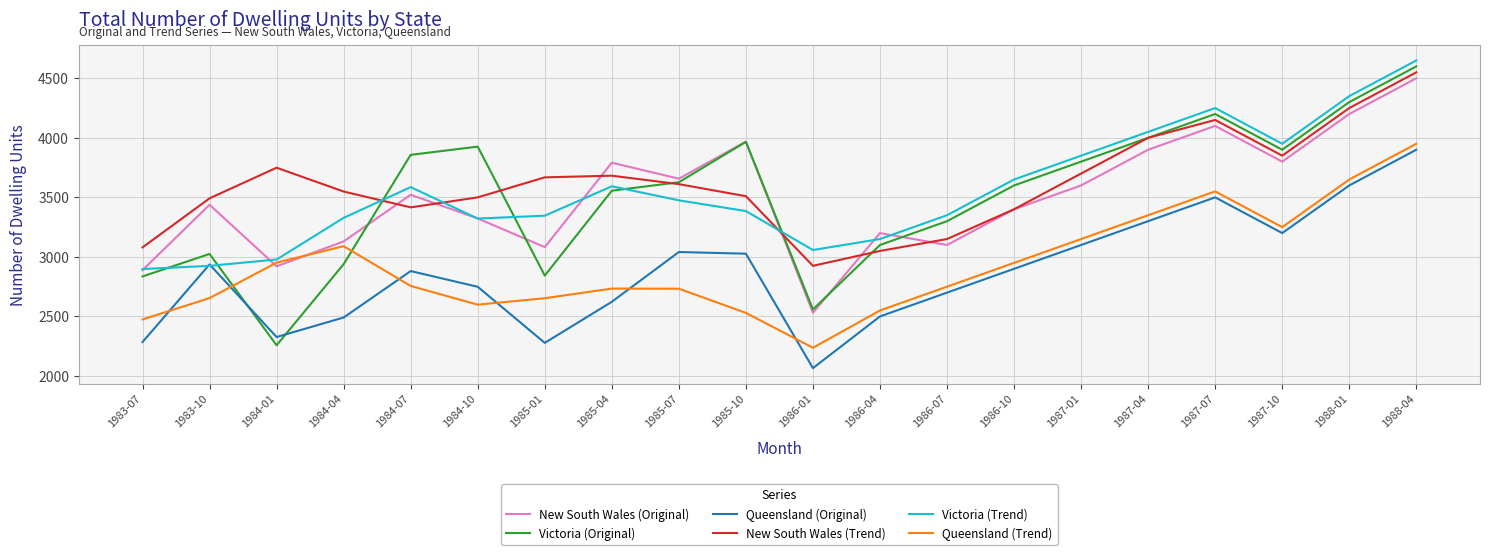

At which category does Queensland (Trend) reach its first local valley?

1984-10